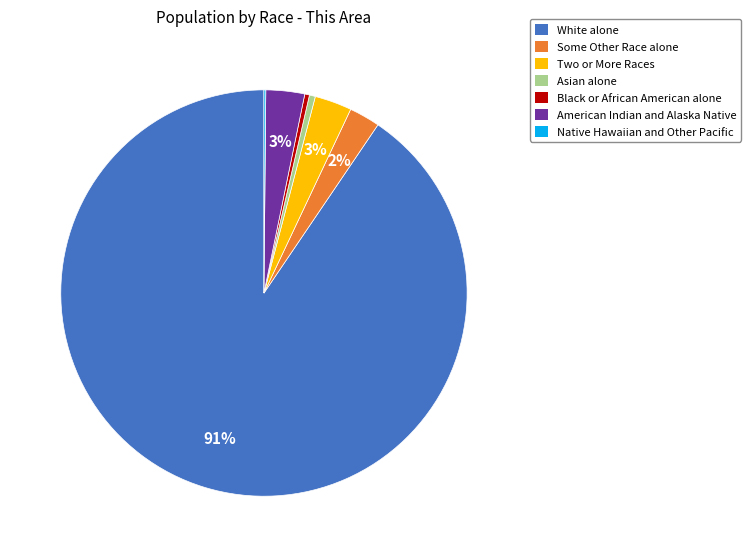

Which category accounts for the majority?

White alone